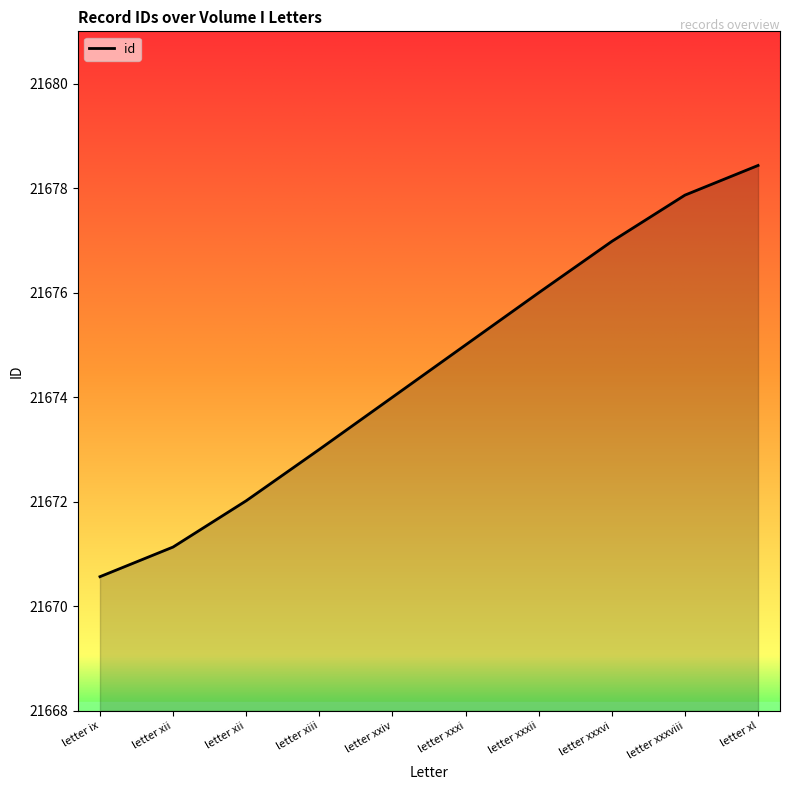

Where does the data first go above 21674?

letter xxiv